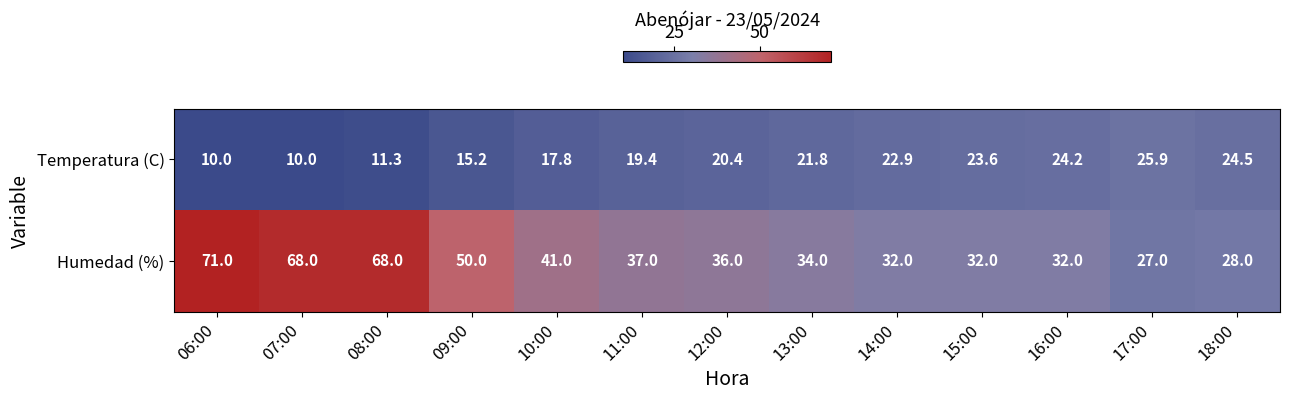

Reading left to right, extract all data points from this chart.

Temperatura (C): 10.0	10.0	11.3	15.2	17.8	19.4	20.4	21.8	22.9	23.6	24.2	25.9	24.5
Humedad (%): 71.0	68.0	68.0	50.0	41.0	37.0	36.0	34.0	32.0	32.0	32.0	27.0	28.0